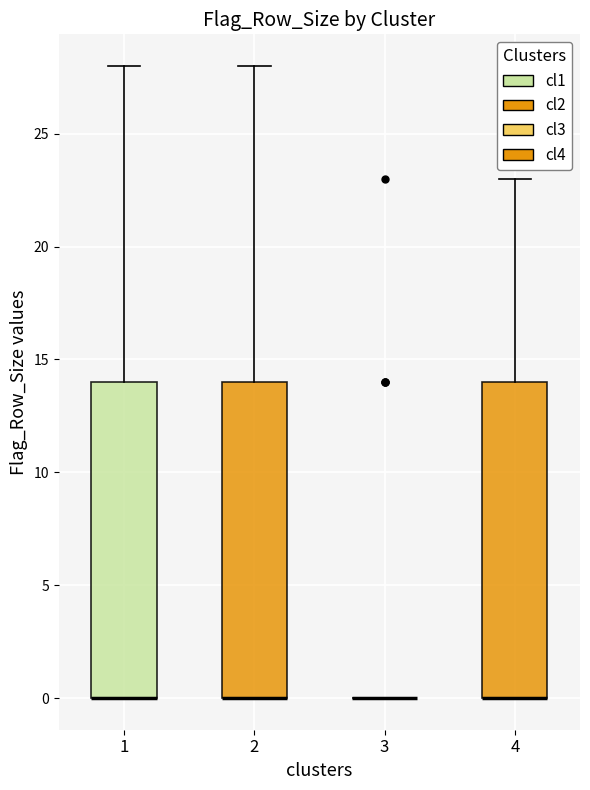

Where is the lower edge of the box at x = 2 on the y-axis? The values are not printed on the chart, so give them approximately, as read against the axis.

0